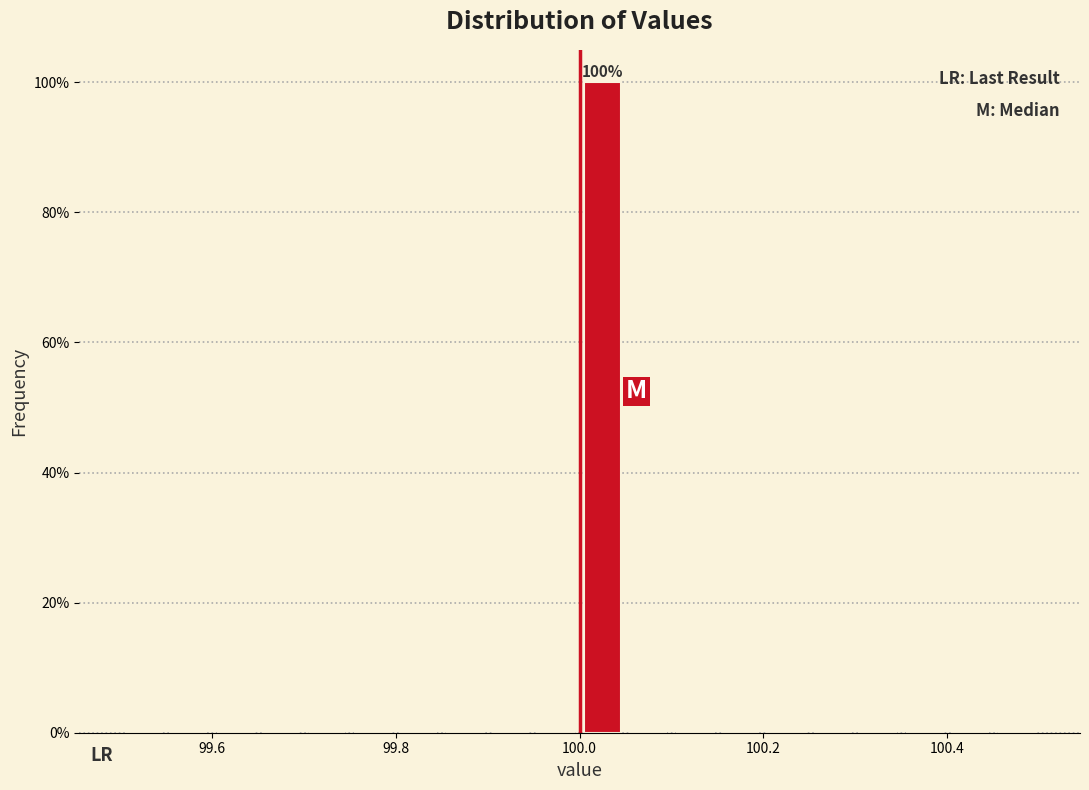

Read against the x-axis, roughly where is the centre of the tallest bar?

100.02